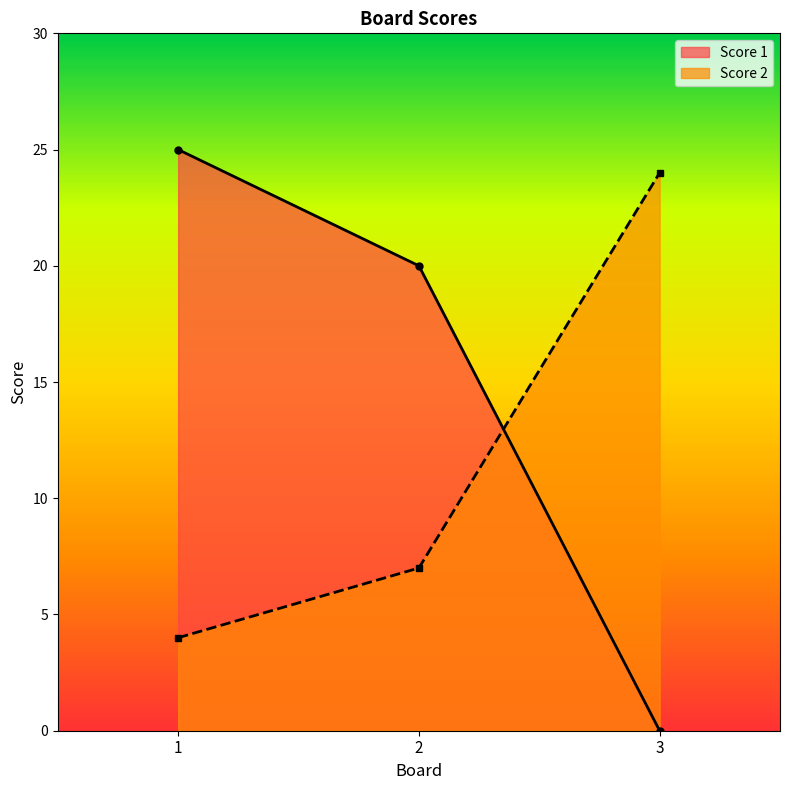

Read the Score 1 value at 1, to the nearest 5.

25